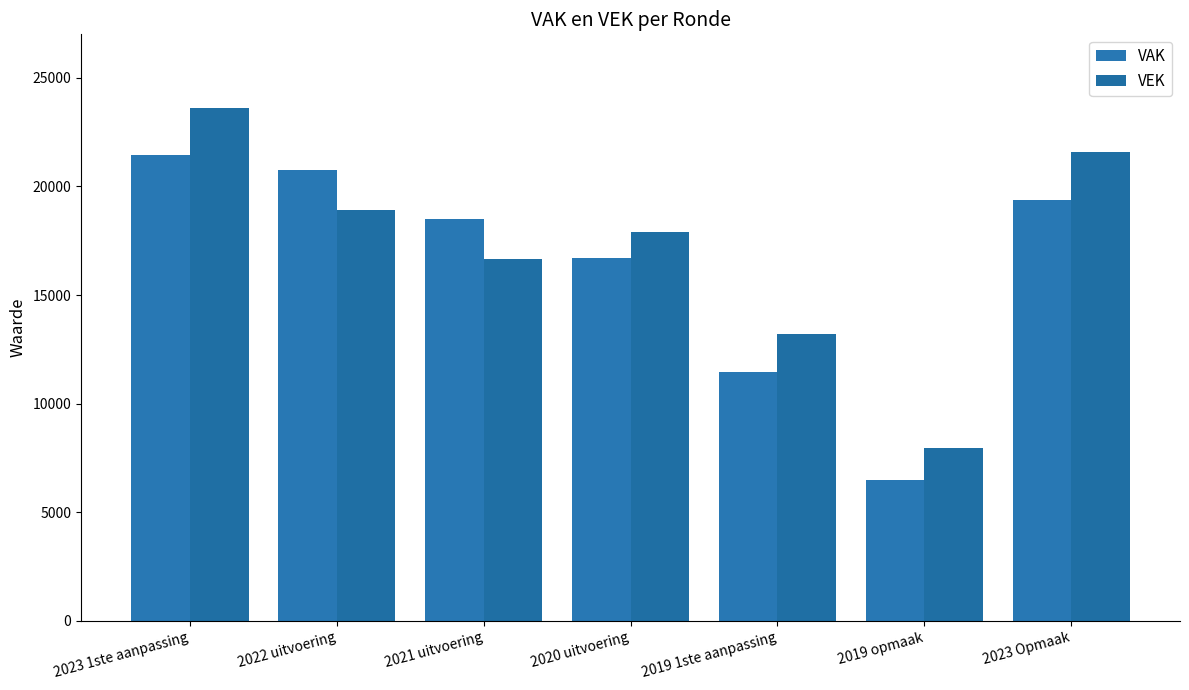

At which category is the sum across all series the highest?

2023 1ste aanpassing